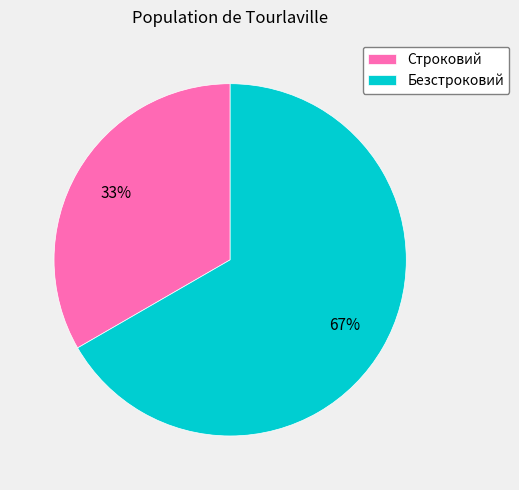

What is the largest slice in the pie chart?

Безстроковий